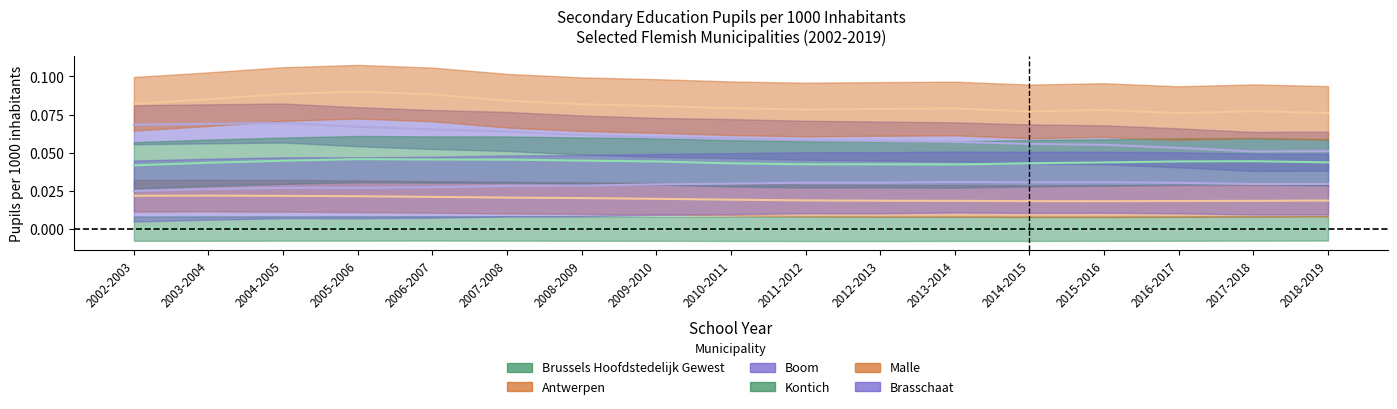

At 2018-2019, list the series in order from smallest to largest.

Brussels Hoofdstedelijk Gewest, Antwerpen, Brasschaat, Kontich, Boom, Malle